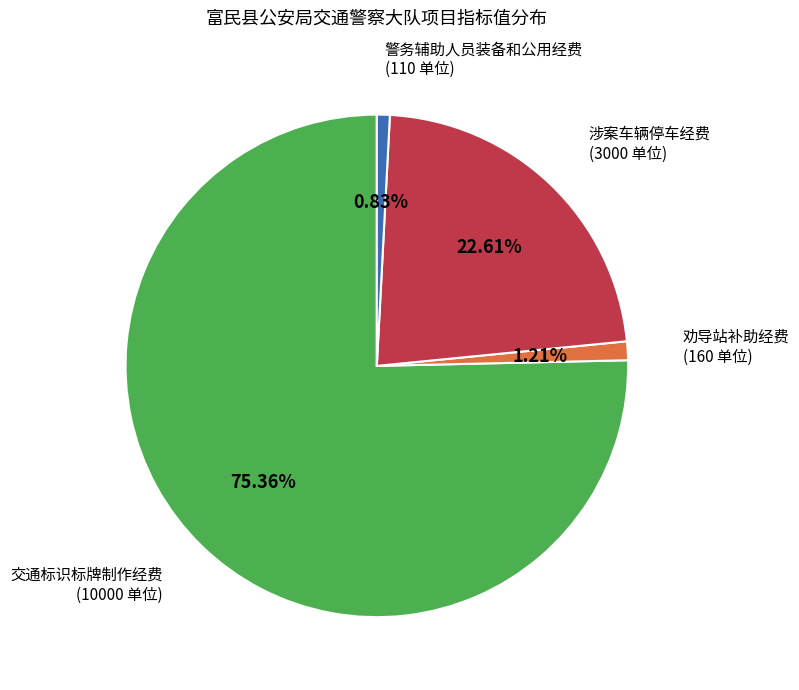

Is there any slice that represents more than half of the pie?

Yes